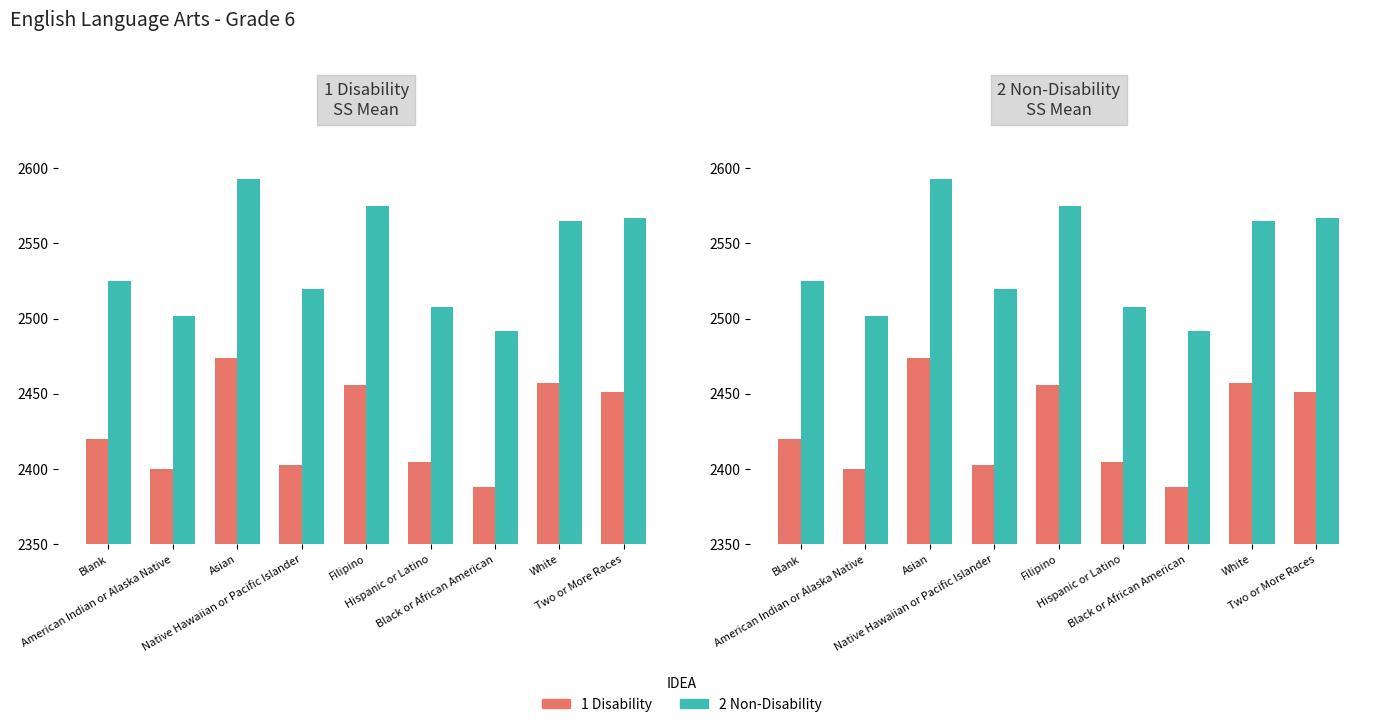

What is the minimum value for 1 Disability?

2388